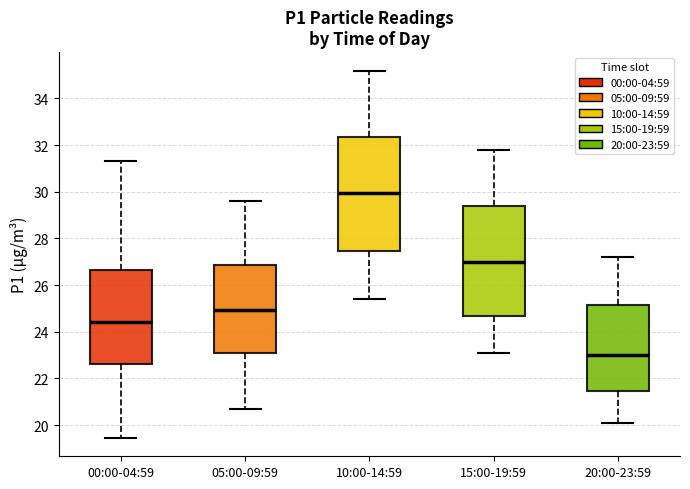

Reading left to right, read every box against the y-axis: the position of its median line, the range the box covers, and the ends of its whiskers. The values are not printed on the chart, so give them approximately, as read against the axis.

00:00-04:59: median 24.4, box 22.6 to 26.6, whiskers 19.4 to 31.4
05:00-09:59: median 25.0, box 23.2 to 26.8, whiskers 20.8 to 29.6
10:00-14:59: median 30.0, box 27.4 to 32.4, whiskers 25.4 to 35.2
15:00-19:59: median 27.0, box 24.6 to 29.4, whiskers 23.2 to 31.8
20:00-23:59: median 23.0, box 21.4 to 25.2, whiskers 20.2 to 27.2